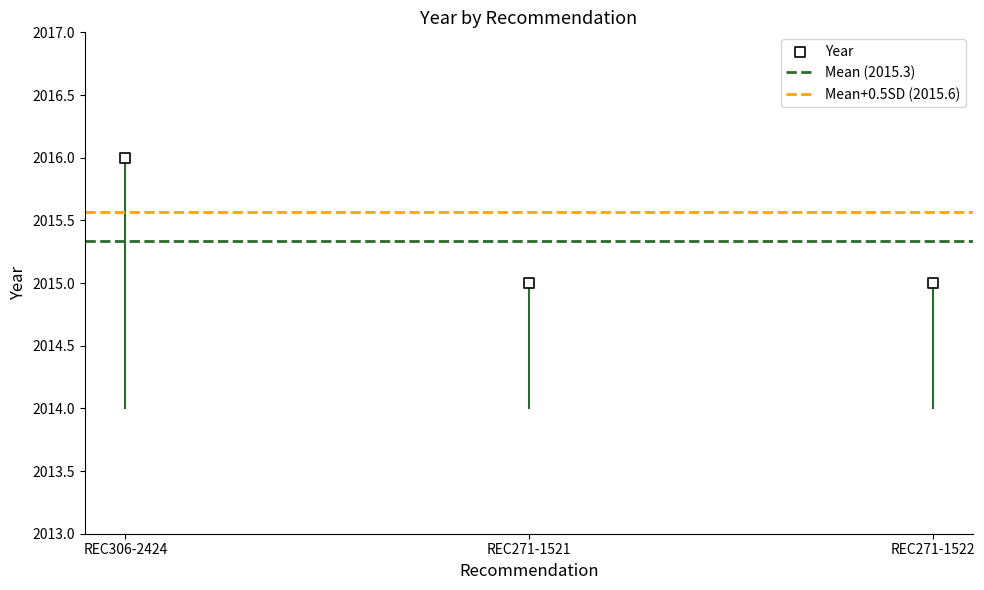

What is the average Y value?

2015